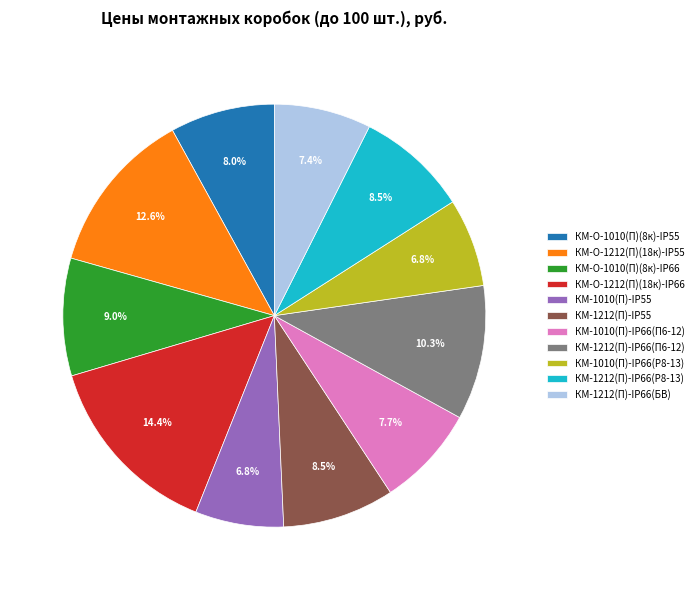

True or false: КМ-1010(П)-IP55 accounts for 7% of the total.

True